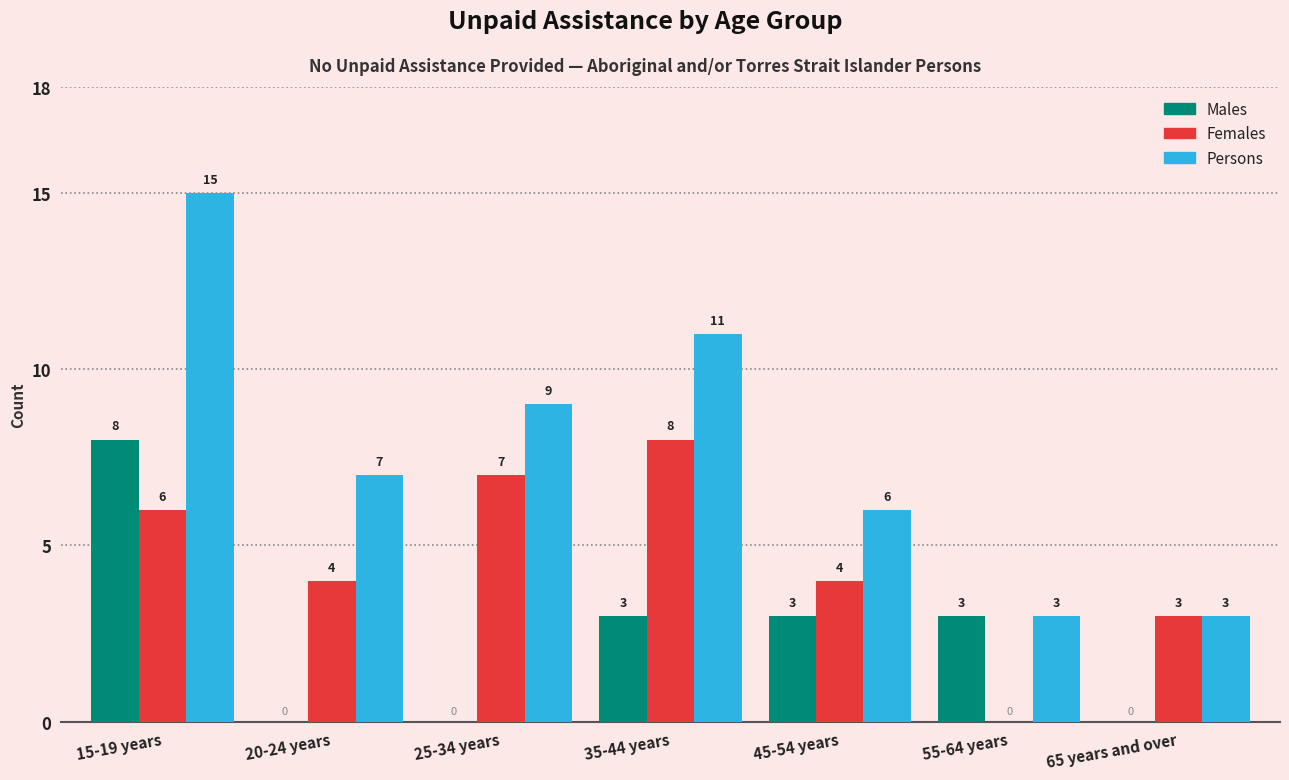

Reading left to right, list all the values displayed in this chart.

Males: 15-19 years=8	20-24 years=0	25-34 years=0	35-44 years=3	45-54 years=3	55-64 years=3	65 years and over=0
Females: 15-19 years=6	20-24 years=4	25-34 years=7	35-44 years=8	45-54 years=4	55-64 years=0	65 years and over=3
Persons: 15-19 years=15	20-24 years=7	25-34 years=9	35-44 years=11	45-54 years=6	55-64 years=3	65 years and over=3